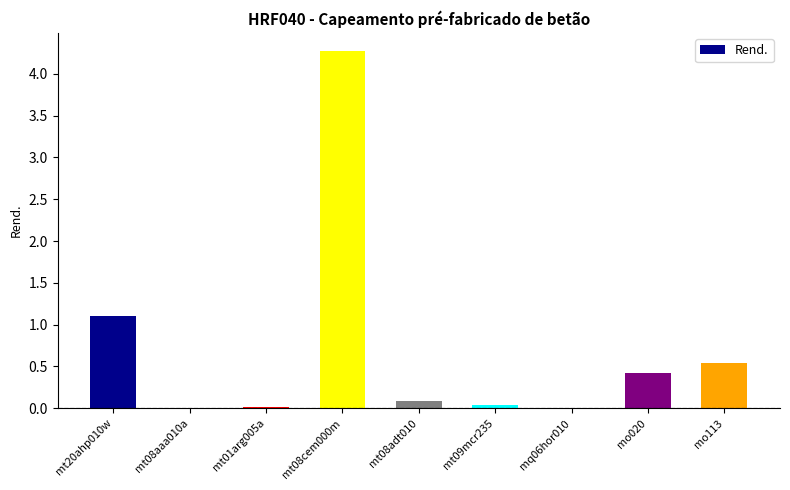

What is the average value?

0.7